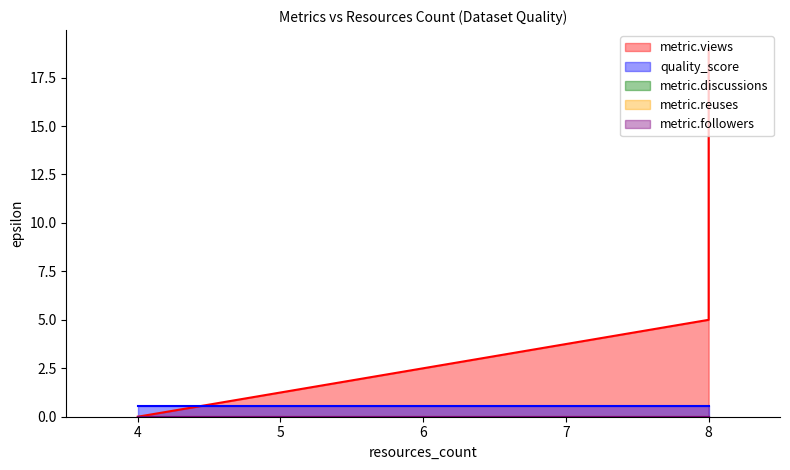

Is the value of quality_score at 4 greater than the value of metric.views at 4?

Yes